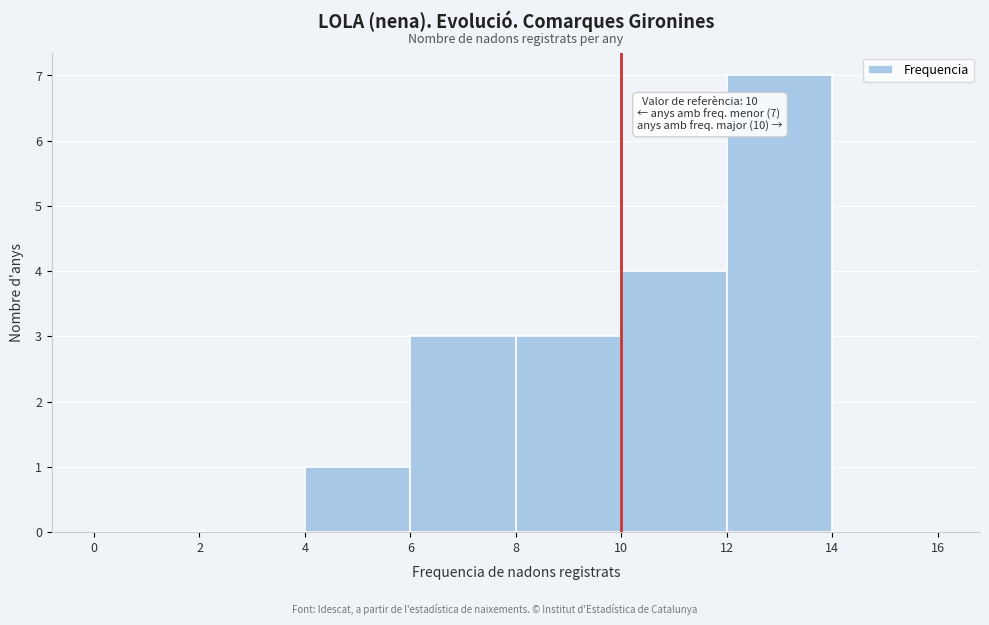

Which range on the x-axis has the tallest bar?

12 to 14